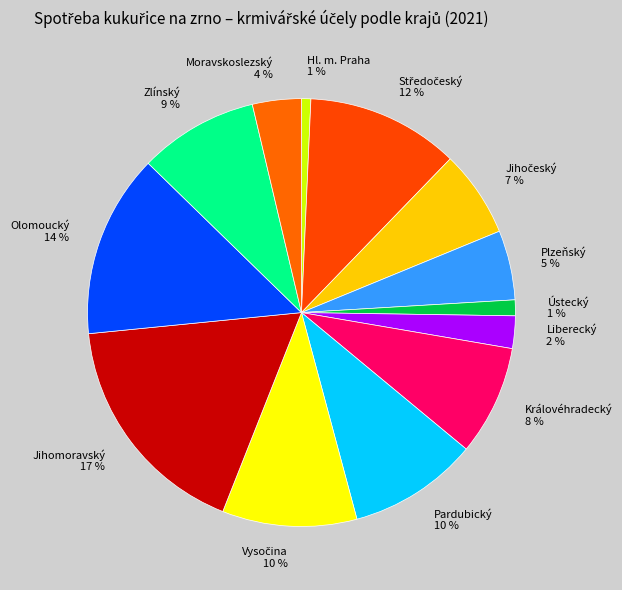

Is the sum of Zlínský 9 % and Plzeňský 5 % greater than half?

No